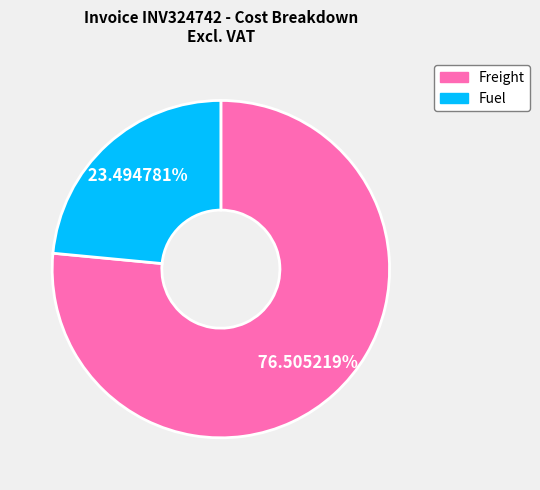

To the nearest percent, what is the combined percentage of Fuel and Freight?

100%